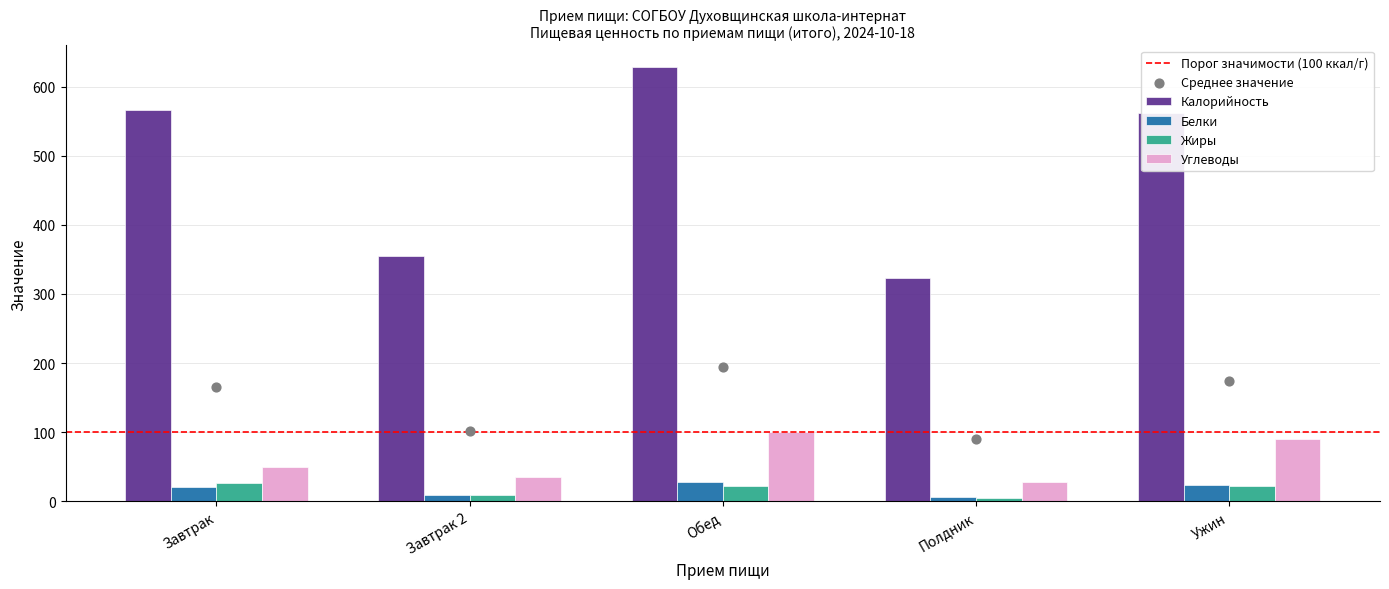

Is the value of Жиры at Обед greater than the value of Калорийность at Полдник?

No